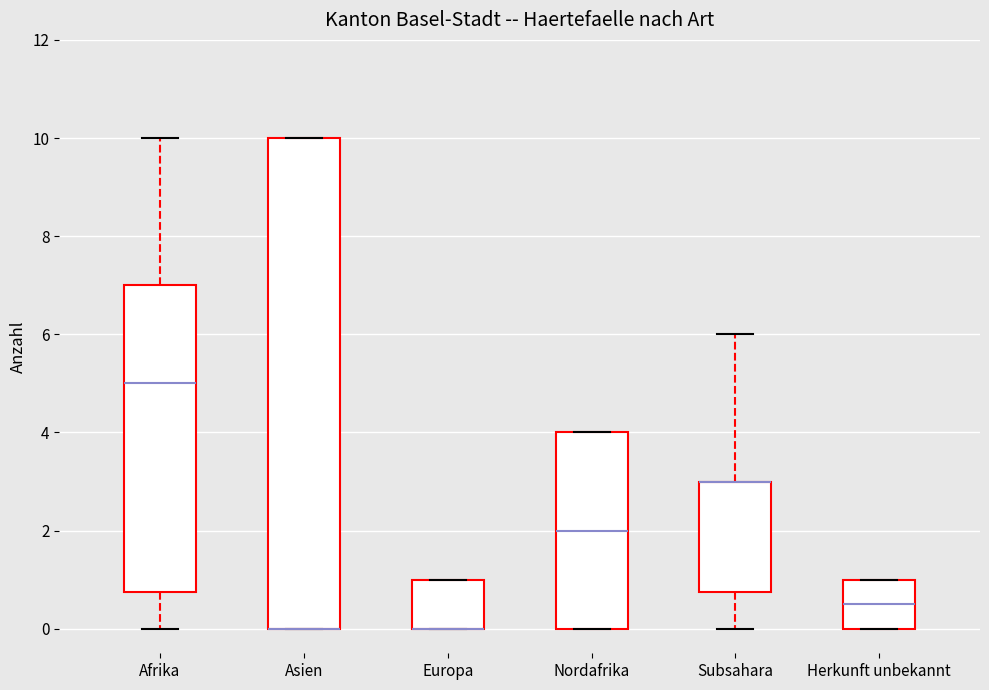

Where is the lower edge of the box for Subsahara on the y-axis? The values are not printed on the chart, so give them approximately, as read against the axis.

0.8